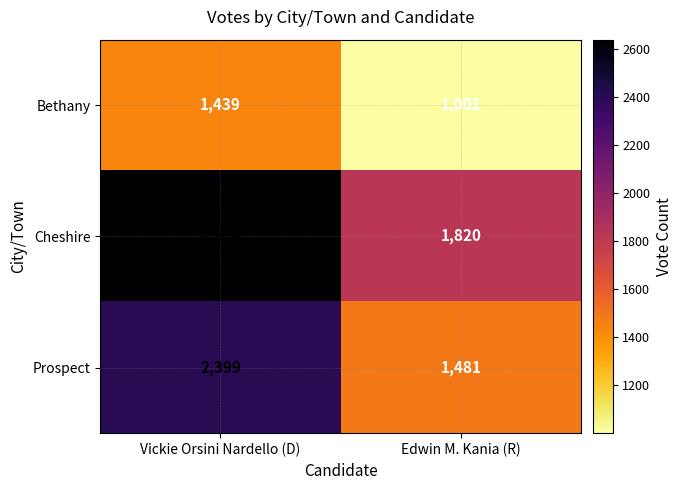

True or false: Prospect has a value of 1590 at Vickie Orsini Nardello (D).

False